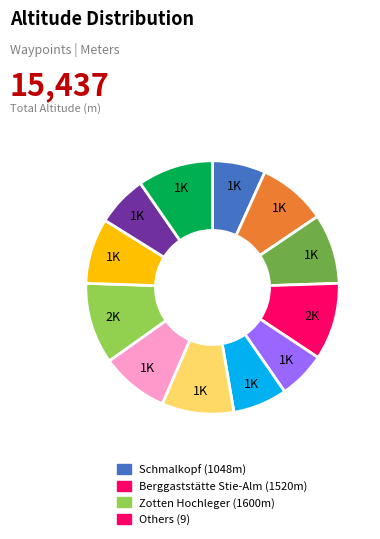

Is there any slice that represents more than half of the pie?

No